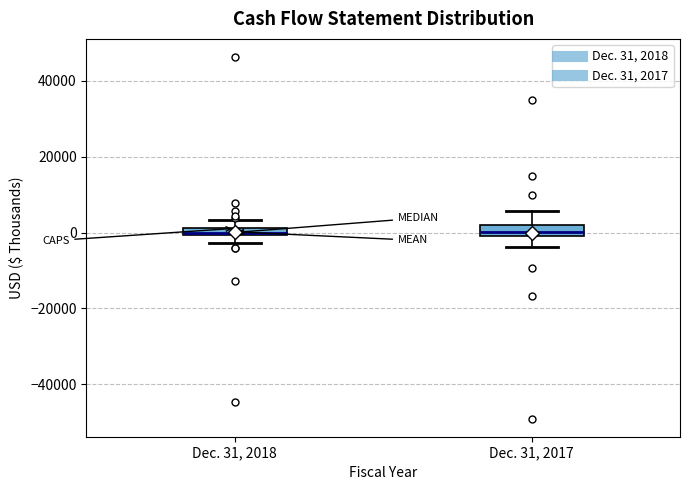

Where does the median line of the box for Dec. 31, 2017 sit on the y-axis? The values are not printed on the chart, so give them approximately, as read against the axis.

0